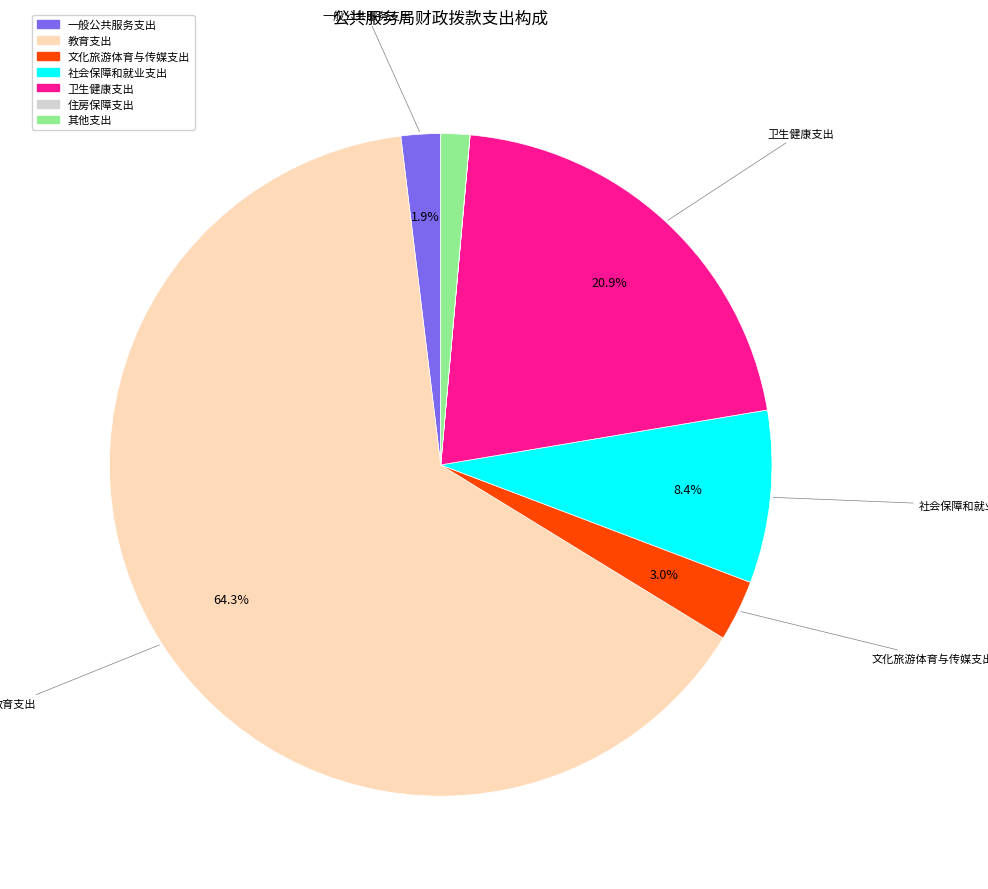

Is it true that 卫生健康支出 is 21% of the pie?

True